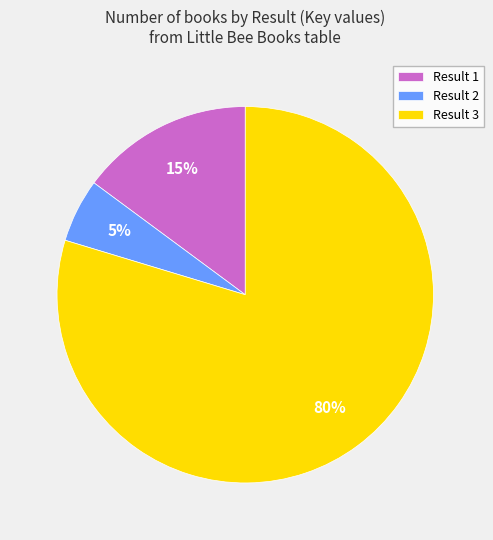

True or false: Result 1 accounts for 15% of the total.

True